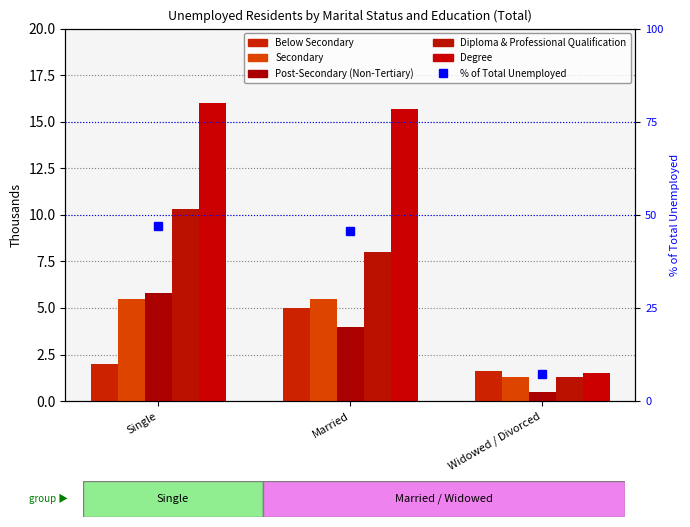

What is the maximum value shown in the chart?

47.1